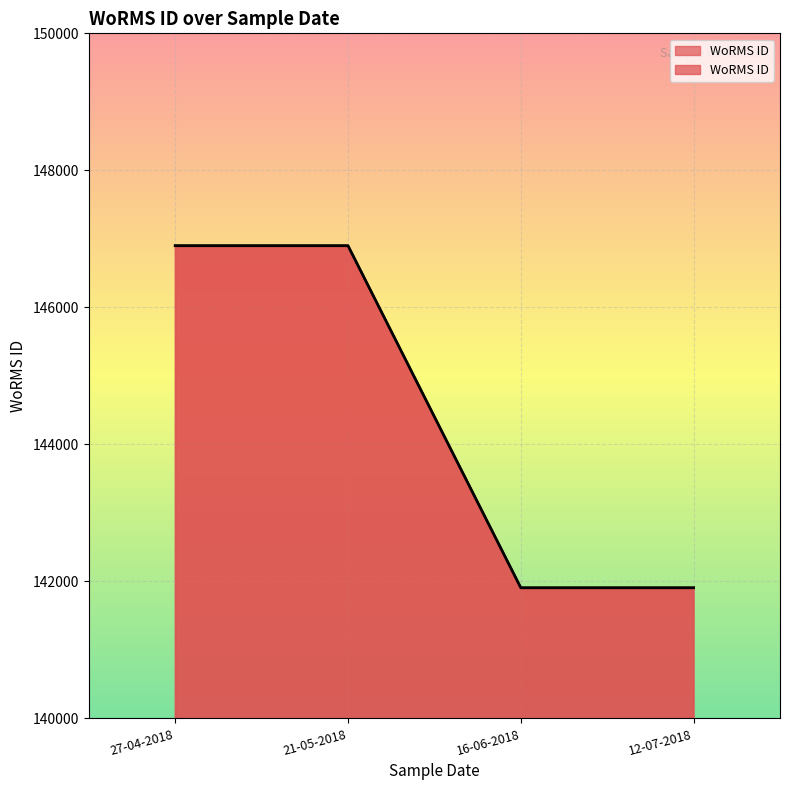

Is it true that the value at 16-06-2018 is 47297?

False